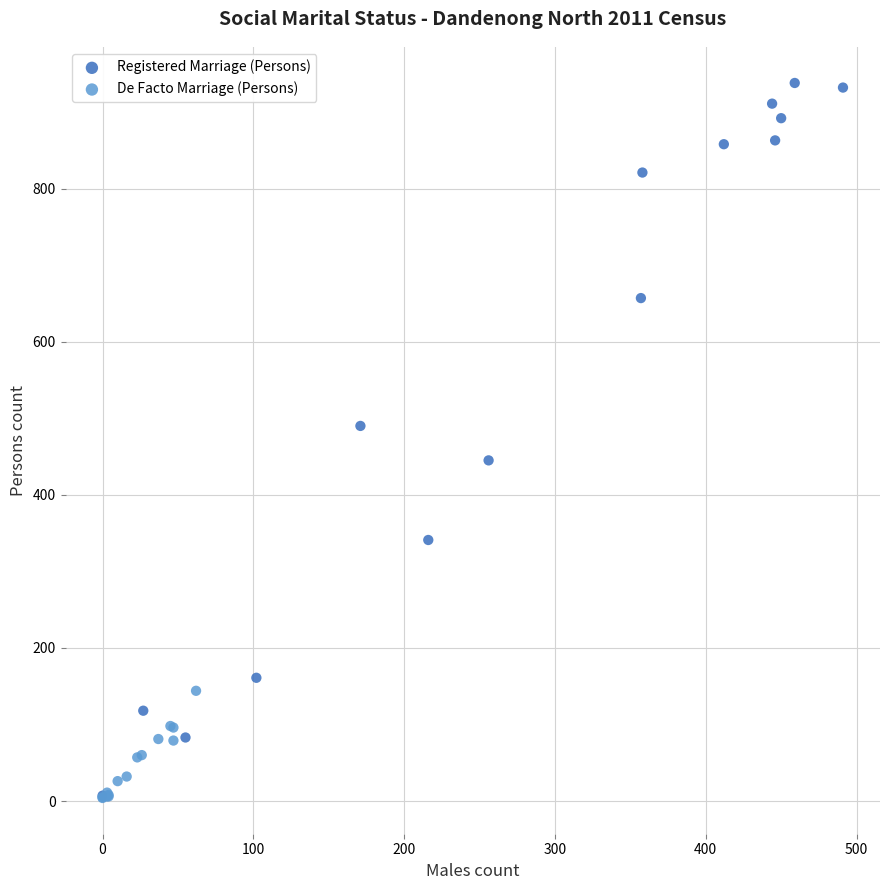

What are all the series names shown in the legend?

Registered Marriage (Persons), De Facto Marriage (Persons)